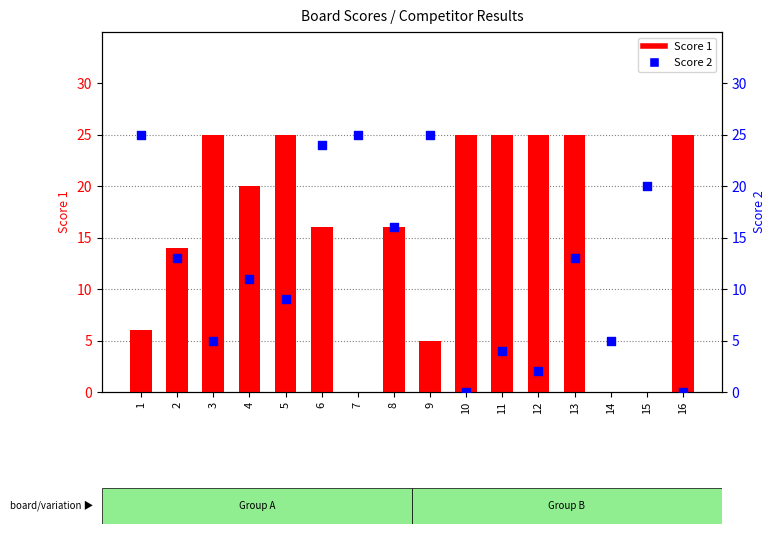

What are all the series names shown in the legend?

Score 1, Score 2